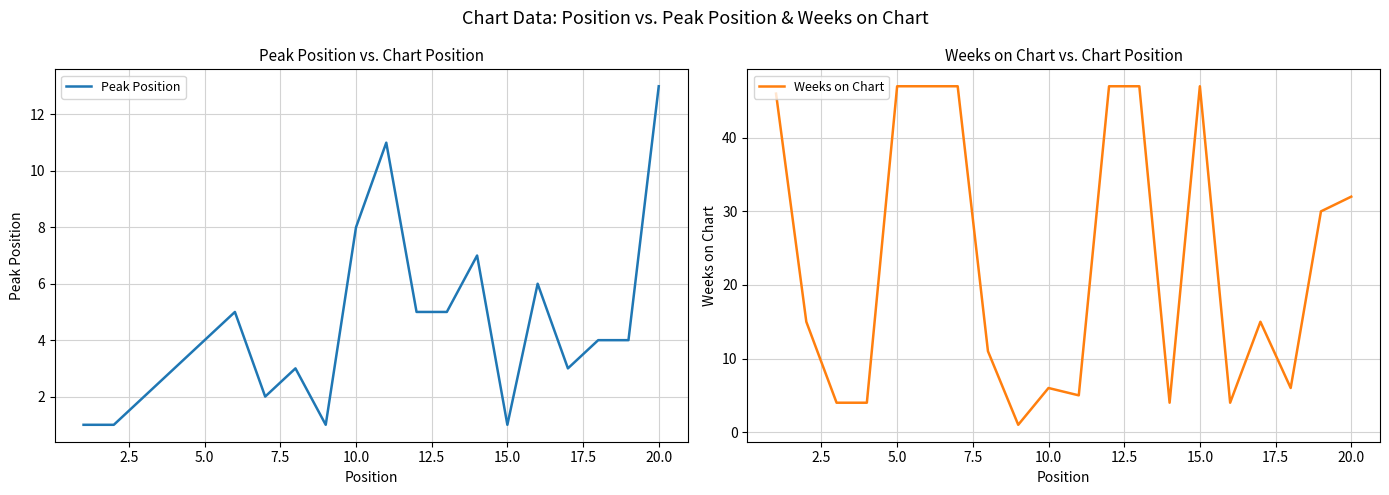

True or false: Peak Position has a value of 4 at 5.0.

True